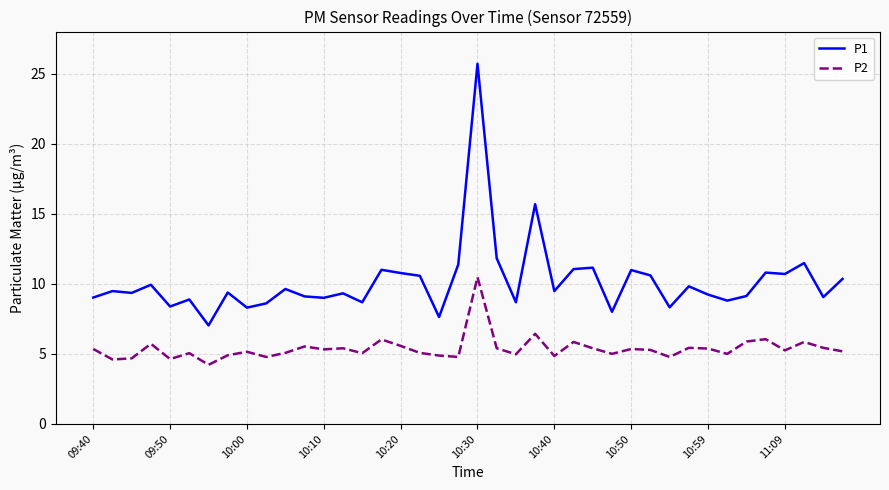

True or false: P1 and P2 cross at least once.

False